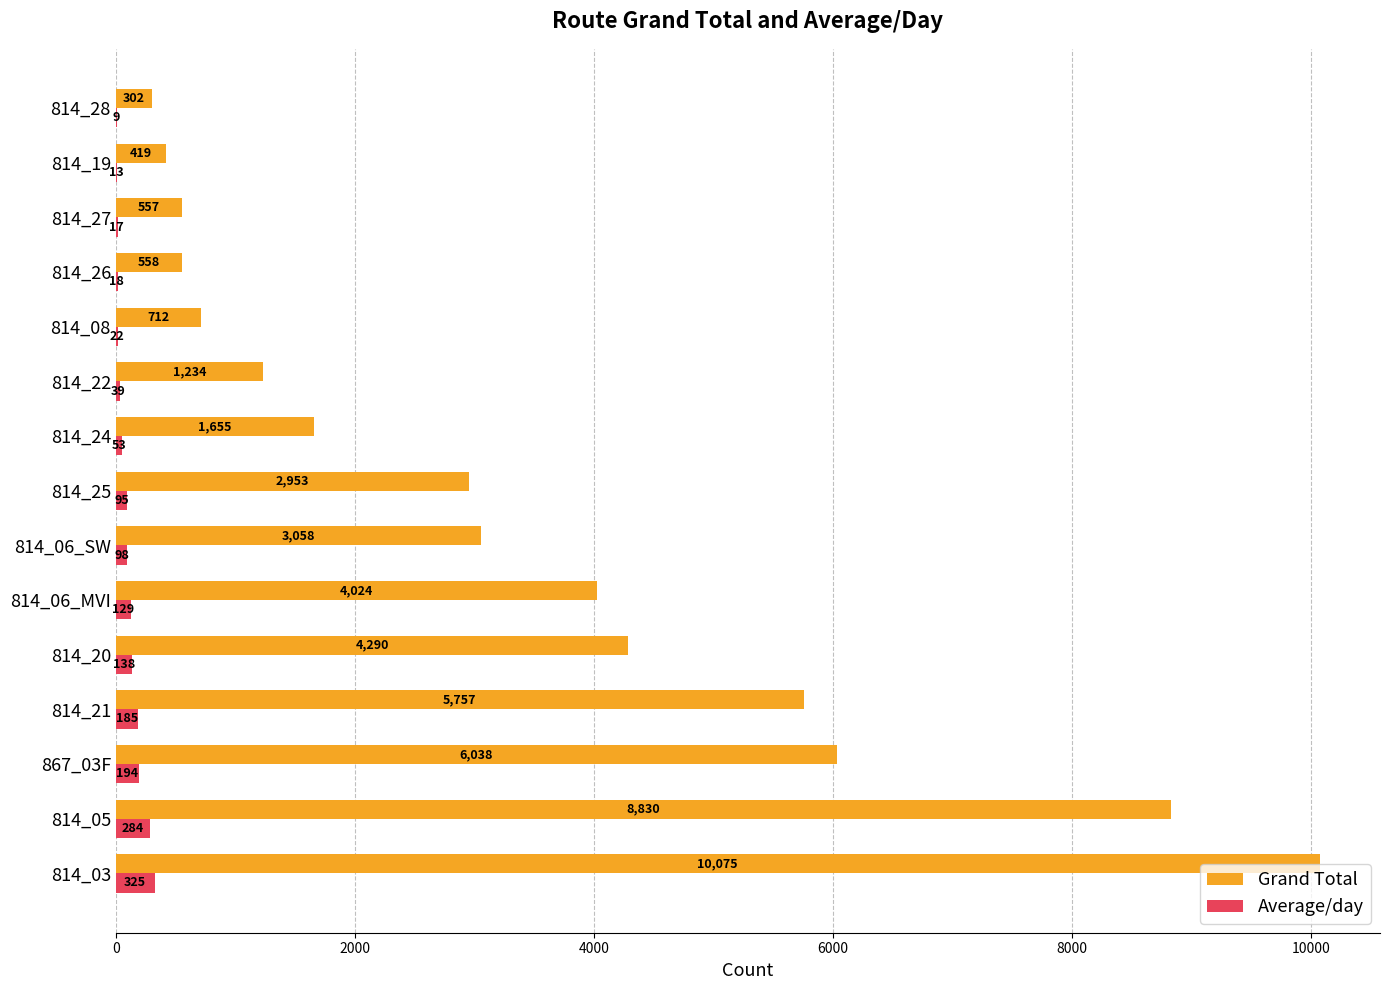

What is the maximum value for Grand Total?

10075